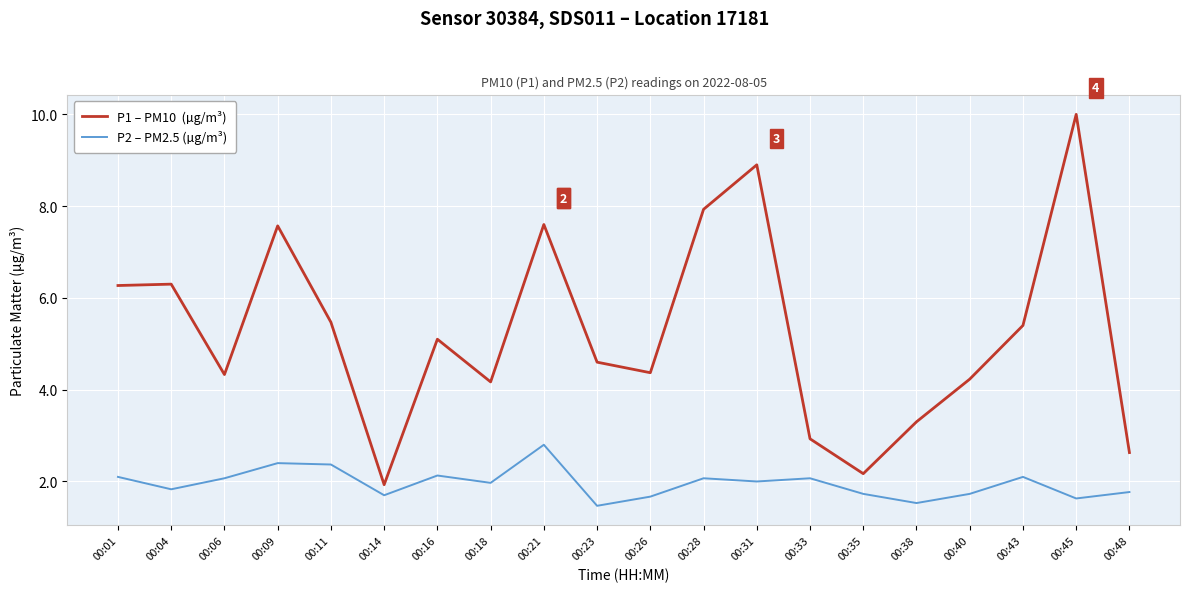

What is the minimum value shown in the chart?

1.5